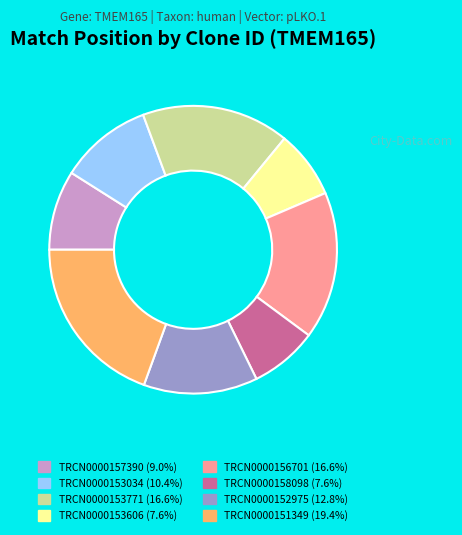

How many segments does this pie chart have?

8